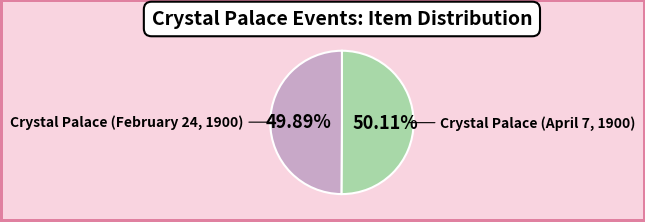

What is the ratio of the value at Crystal Palace (February 24, 1900) to the value at Crystal Palace (April 7, 1900)?

1.0